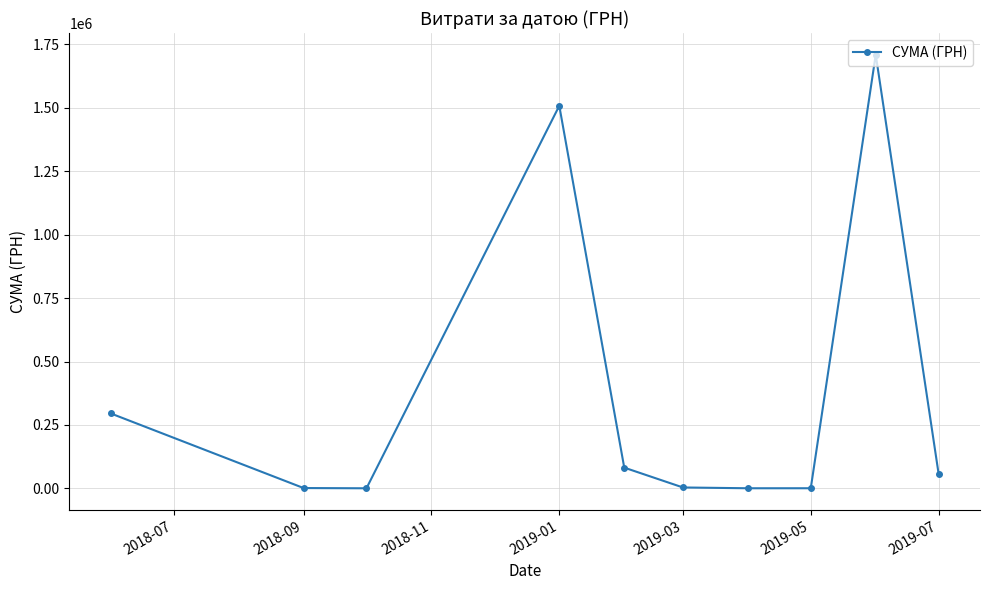

What is the average value?

365871.7